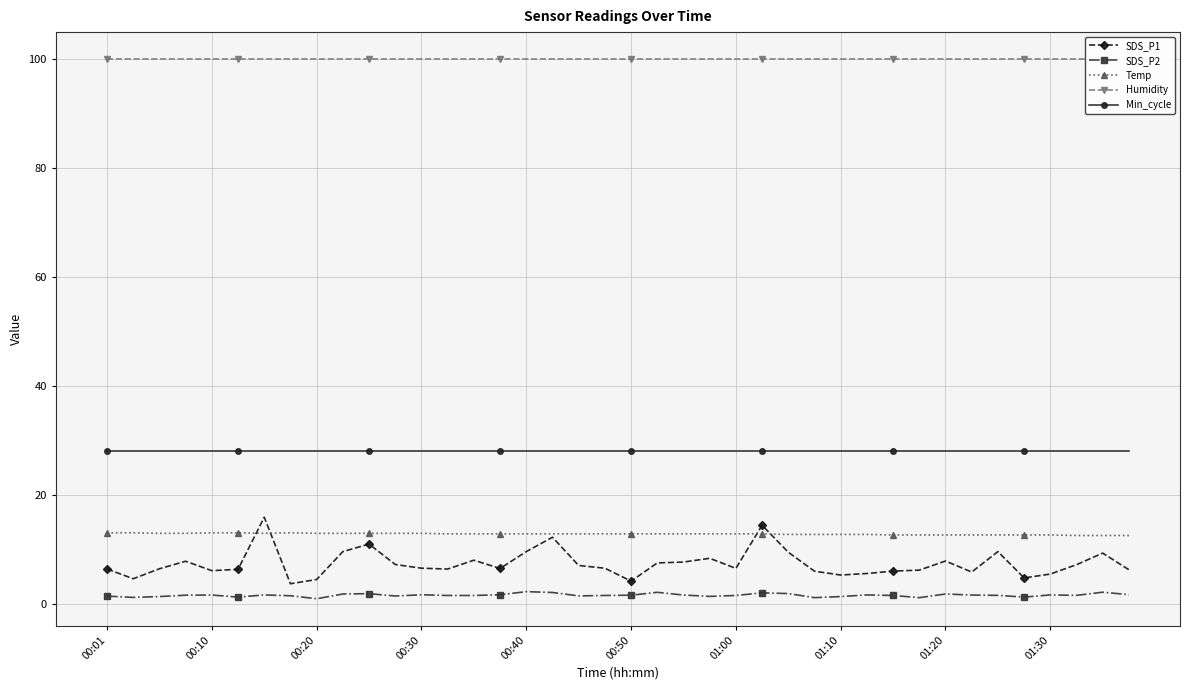

True or false: Temp has a value of 7.7 at 33.

False